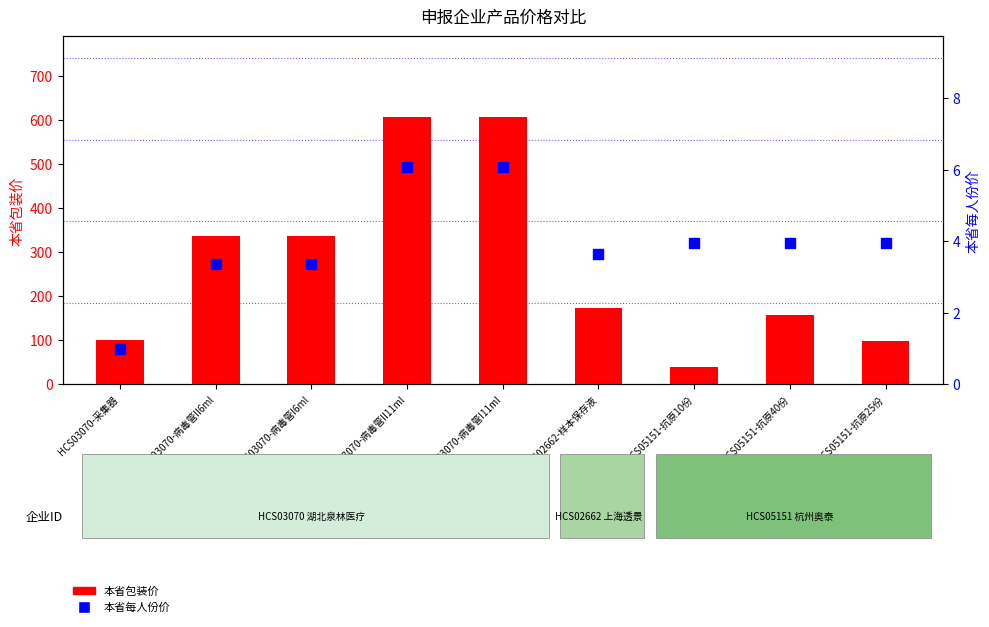

What are all the series names shown in the legend?

本省包装价, 本省每人份价